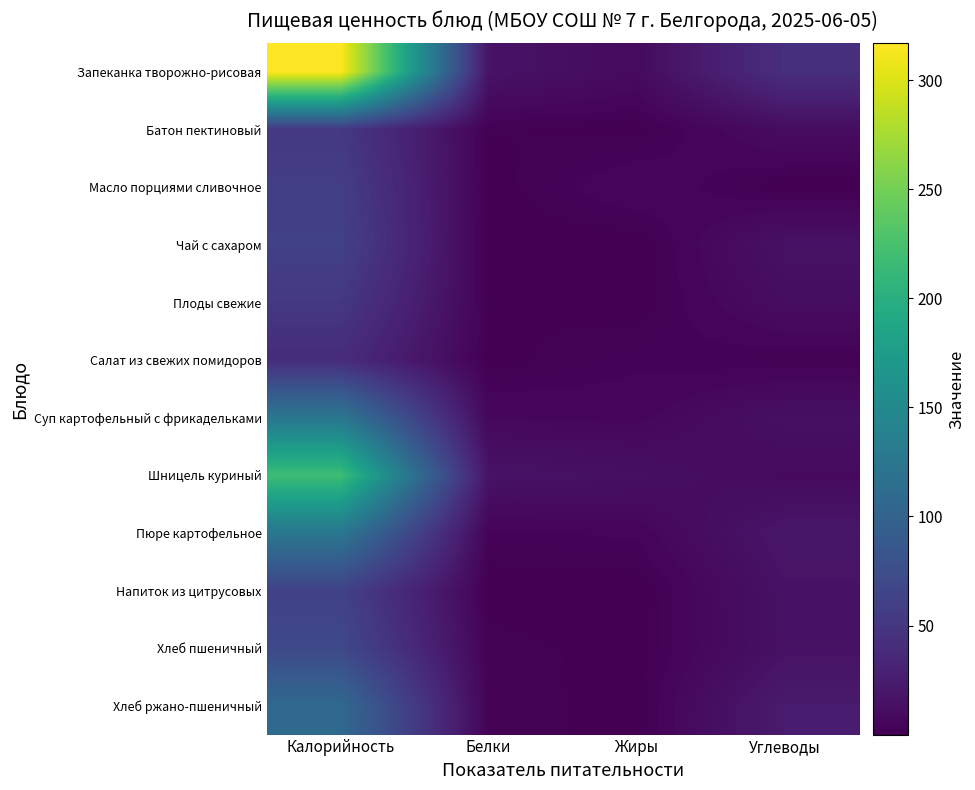

How many distinct data groups are displayed?

12